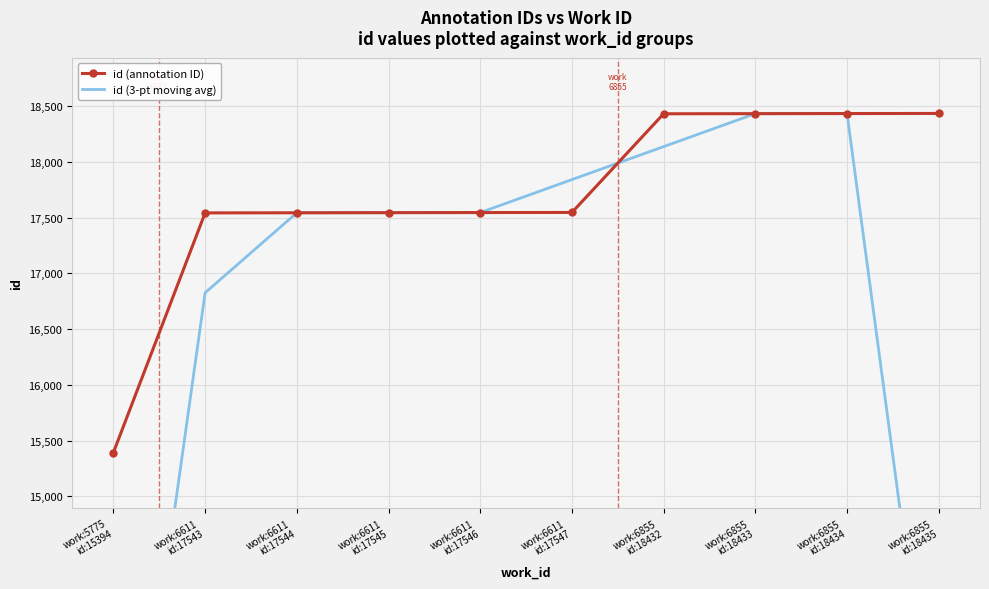

Reading left to right, what are all the values shown in this chart?

id (annotation ID): work:5775
id:15394=15394.0	work:6611
id:17543=17543.0	work:6611
id:17544=17544.0	work:6611
id:17545=17545.0	work:6611
id:17546=17546.0	work:6611
id:17547=17547.0	work:6855
id:18432=18432.0	work:6855
id:18433=18433.0	work:6855
id:18434=18434.0	work:6855
id:18435=18435.0
id (3-pt moving avg): work:5775
id:15394=10979.0	work:6611
id:17543=16827.0	work:6611
id:17544=17544.0	work:6611
id:17545=17545.0	work:6611
id:17546=17546.0	work:6611
id:17547=17841.7	work:6855
id:18432=18137.3	work:6855
id:18433=18433.0	work:6855
id:18434=18434.0	work:6855
id:18435=12289.7